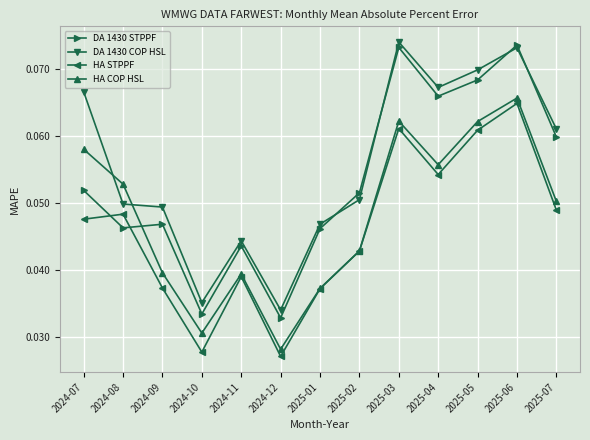

List the series in order of their peak value, highest first.

DA 1430 COP HSL, DA 1430 STPPF, HA COP HSL, HA STPPF